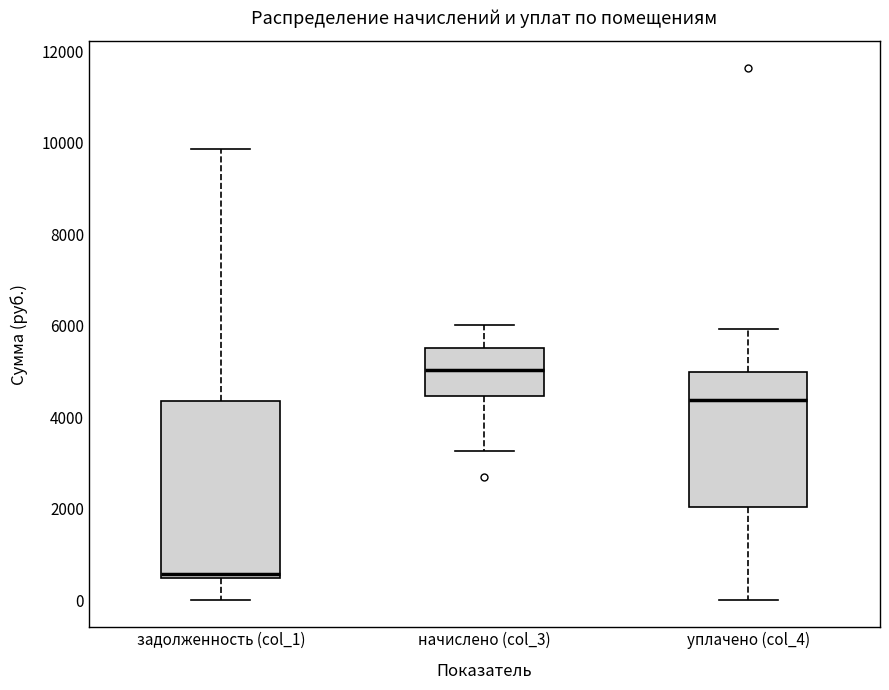

Which box has the highest median line?

начислено (col_3)